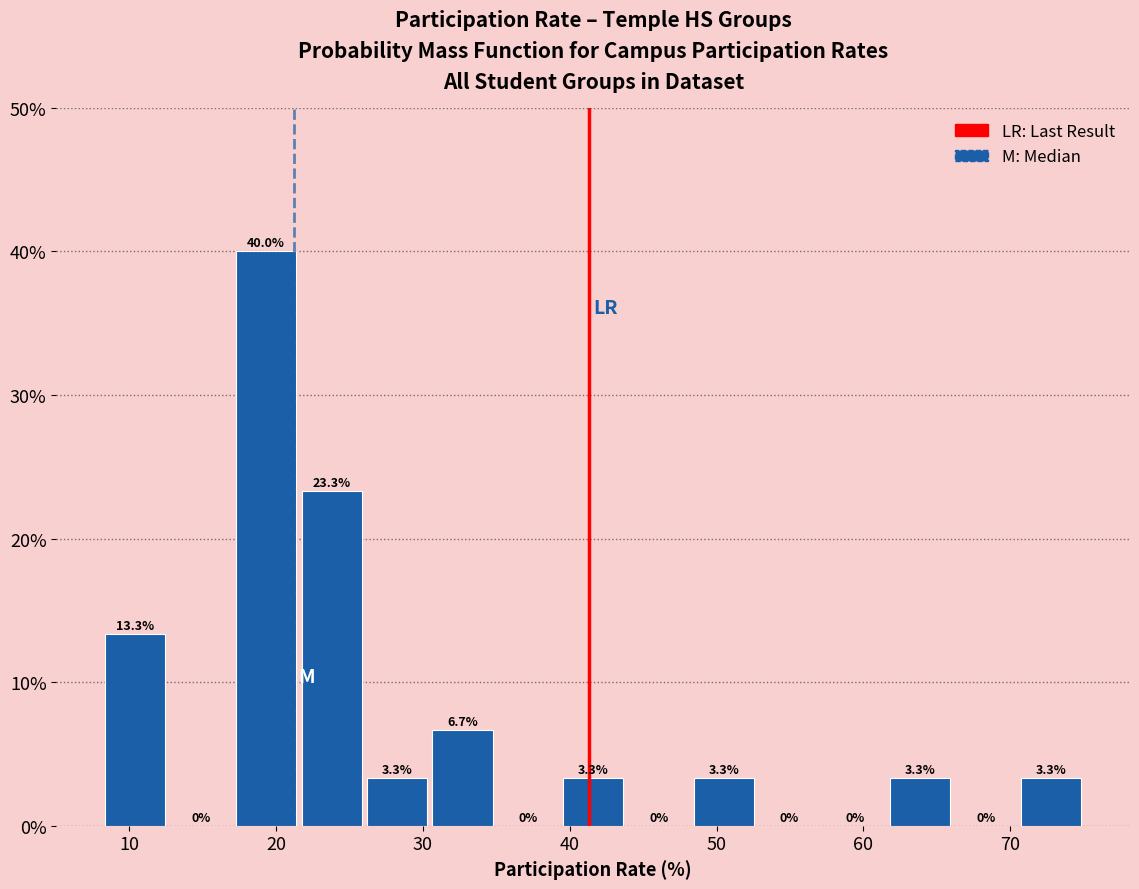

How tall is the bar that spans 62 to 66 on the x-axis? The bar edges are not printed on the chart, so give them approximately, as read against the axis.

3.3